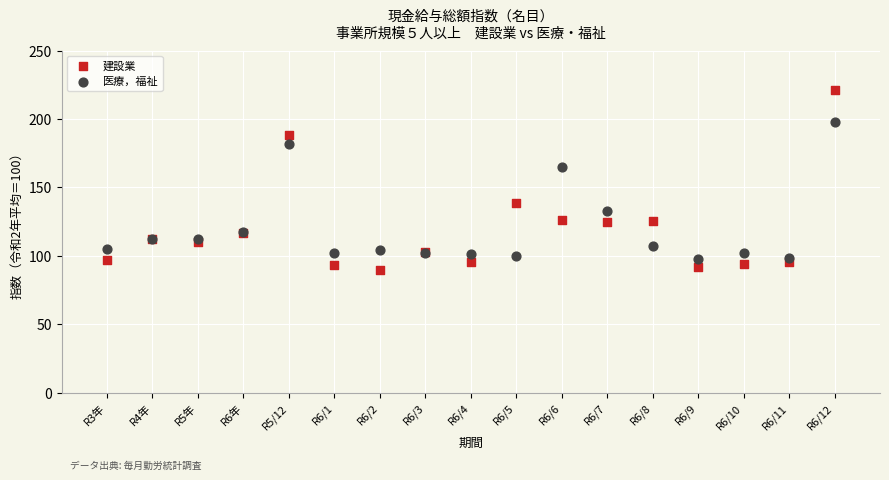

Which series reaches the minimum Y coordinate?

建設業